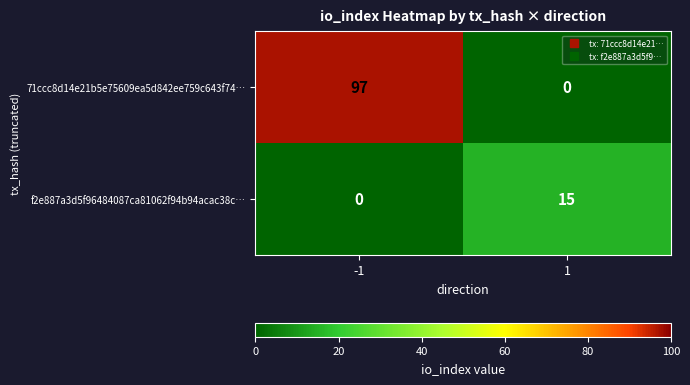

Which series has the largest total across all categories?

71ccc8d14e21b5e75609ea5d842ee759c643f74…